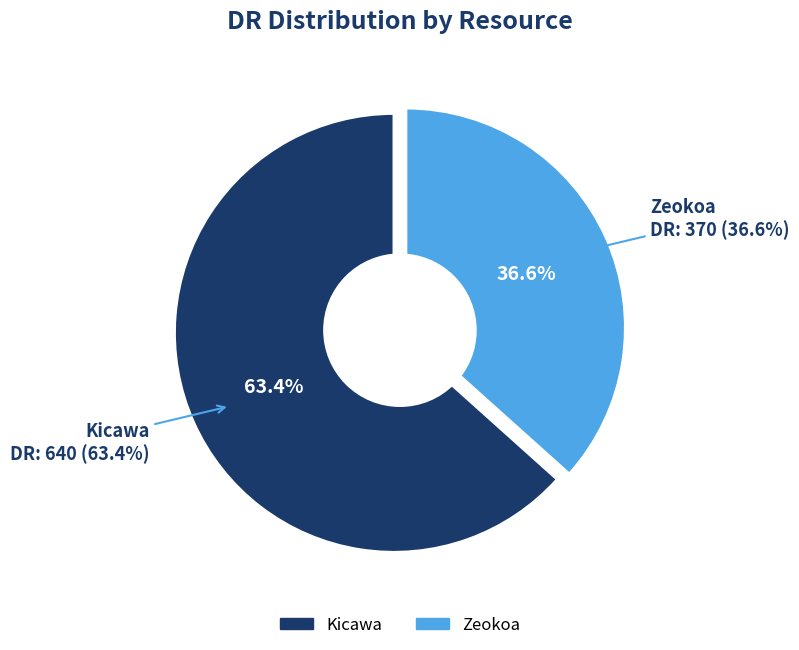

Is it true that Kicawa is 55% of the pie?

False